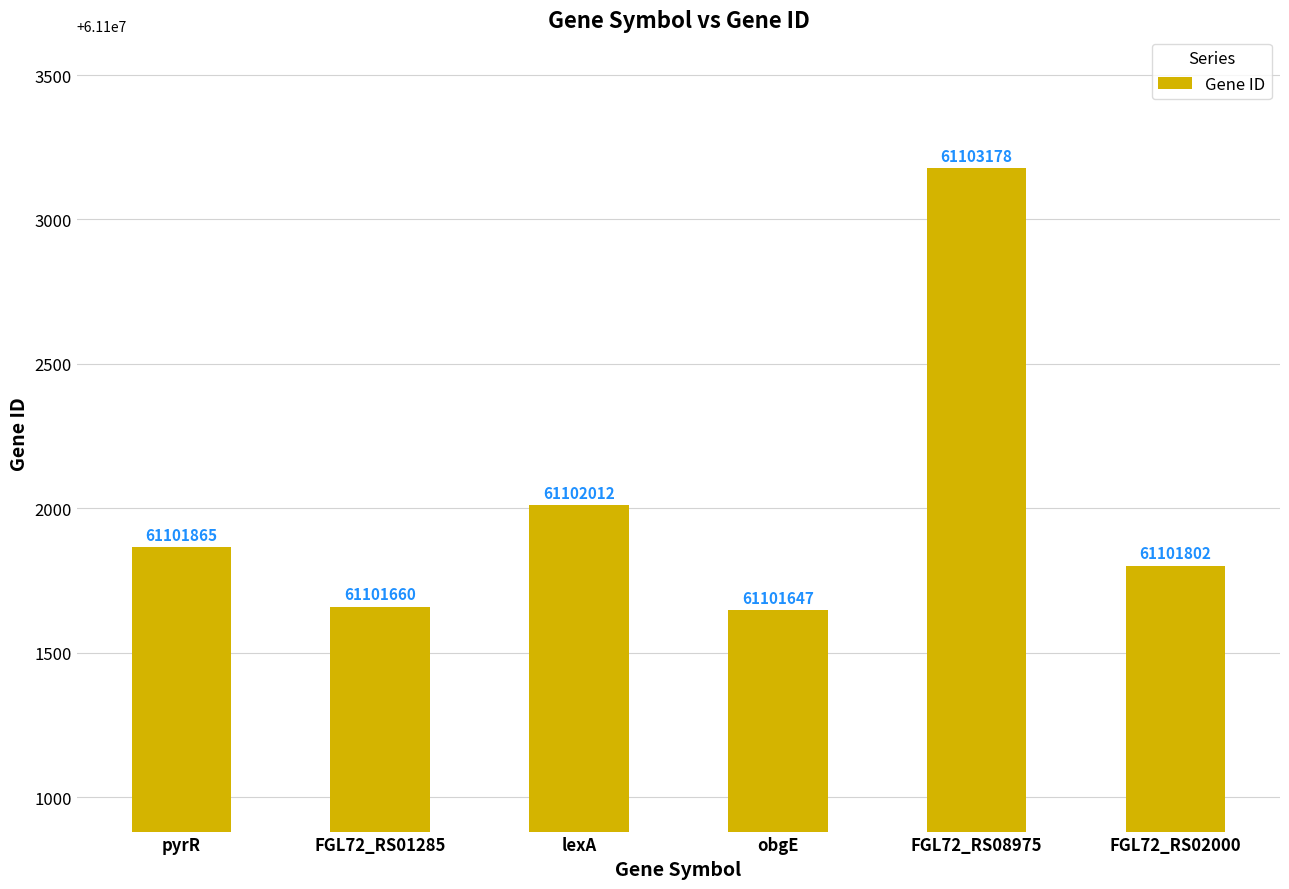

Approximately how many times larger is the value at FGL72_RS02000 compared to lexA?

1.0